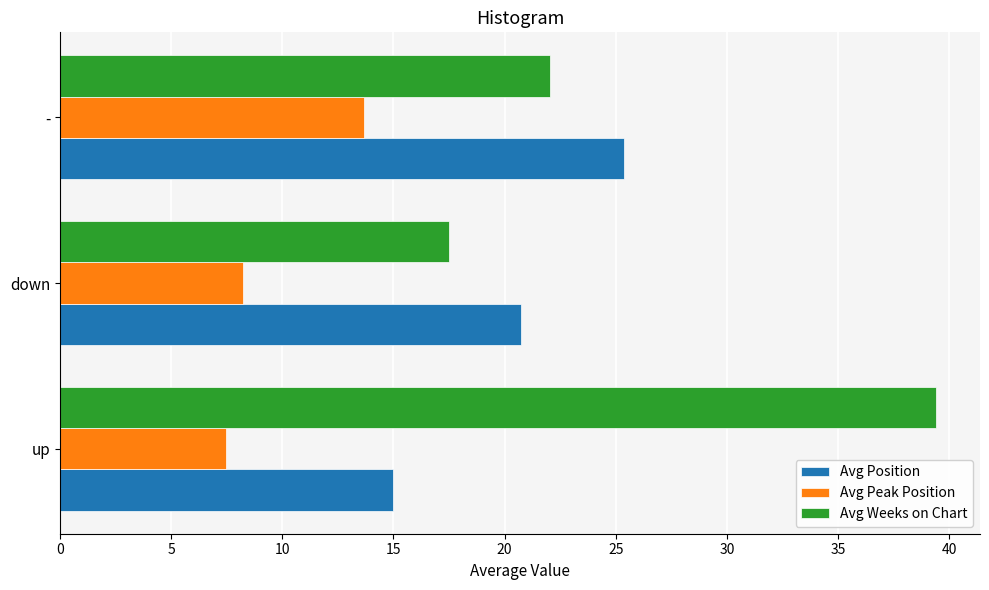

How many data points does each series have?

3